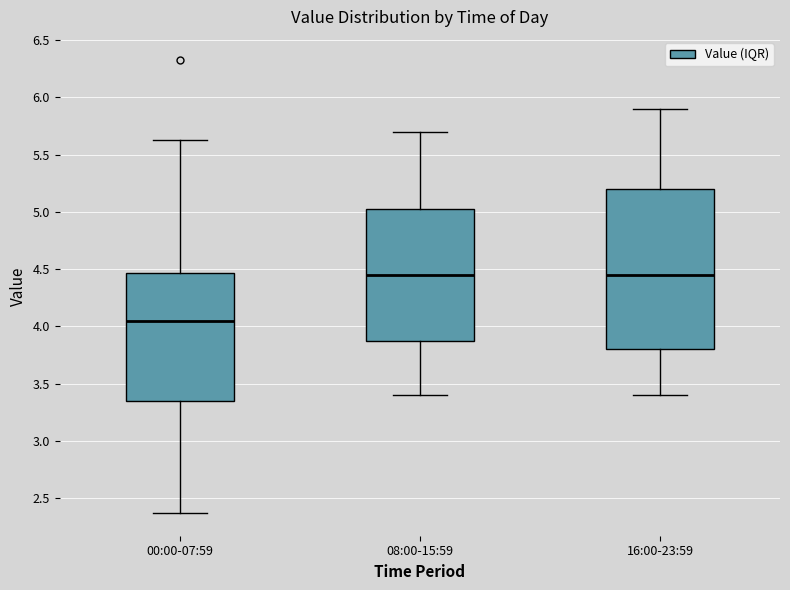

Reading left to right, read every box against the y-axis: the position of its median line, the range the box covers, and the ends of its whiskers. The values are not printed on the chart, so give them approximately, as read against the axis.

00:00-07:59: median 4.05, box 3.35 to 4.45, whiskers 2.35 to 5.65
08:00-15:59: median 4.45, box 3.90 to 5.05, whiskers 3.40 to 5.70
16:00-23:59: median 4.45, box 3.80 to 5.20, whiskers 3.40 to 5.90